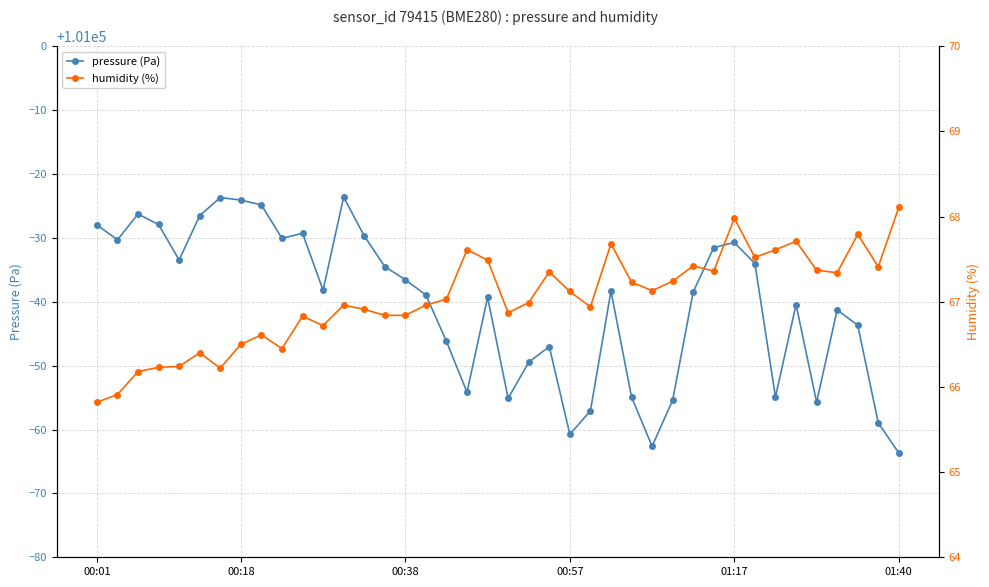

Which category has the lowest value in the humidity (%) series?

00:01